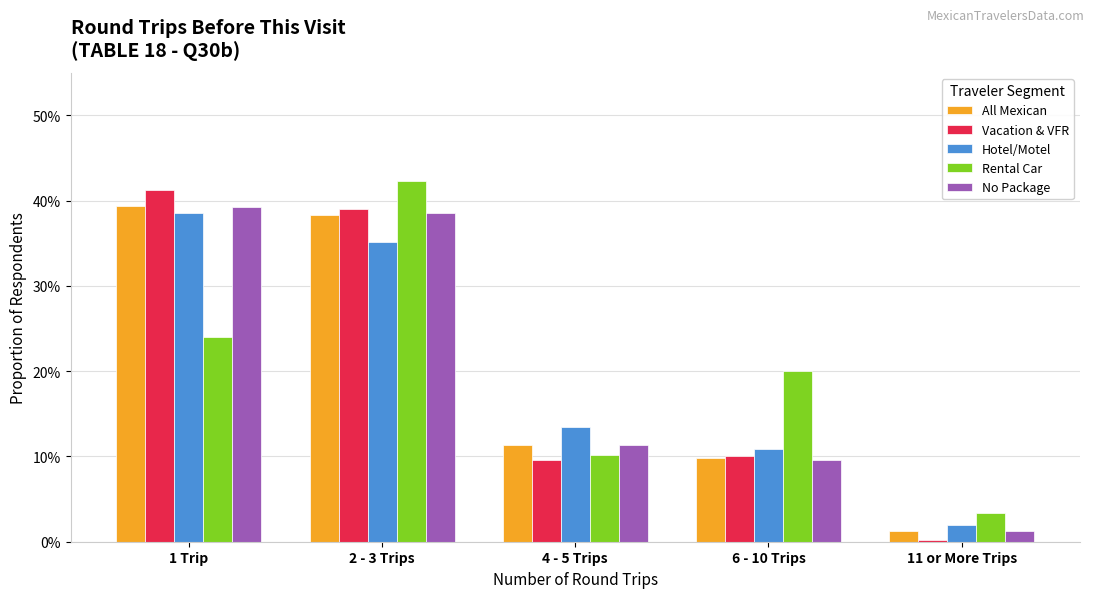

Are the bars grouped side by side (vs. stacked)?

Yes